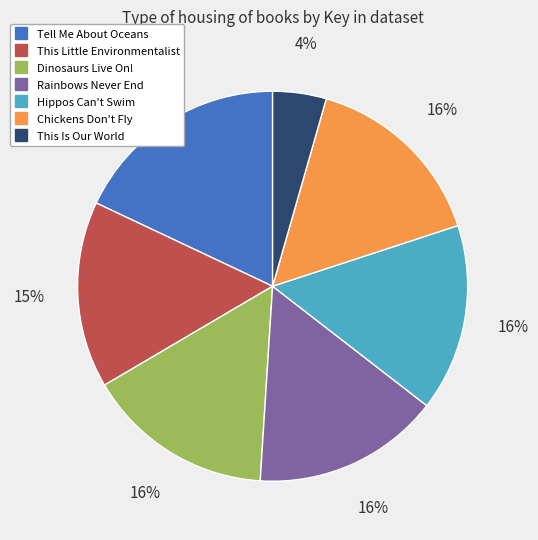

To the nearest percent, what percentage of the pie is Hippos Can't Swim?

16%